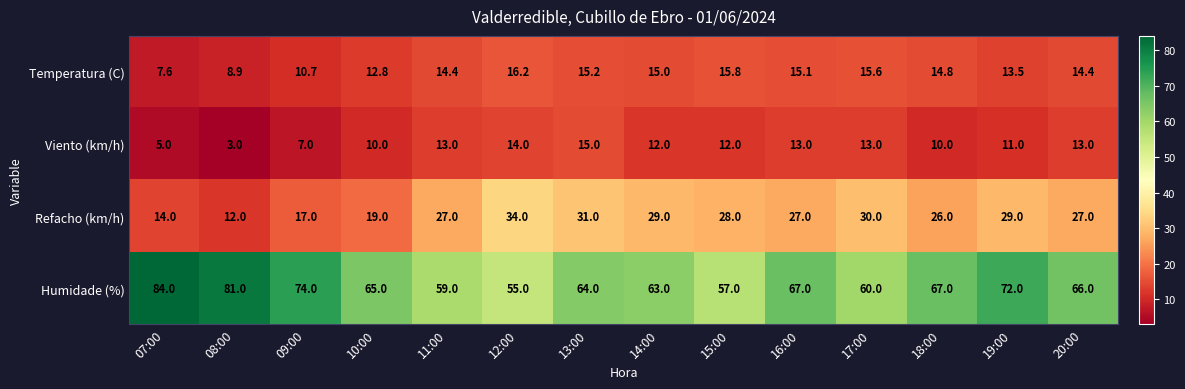

The Humidade (%) series shows 74.0 at 09:00. True or false?

True